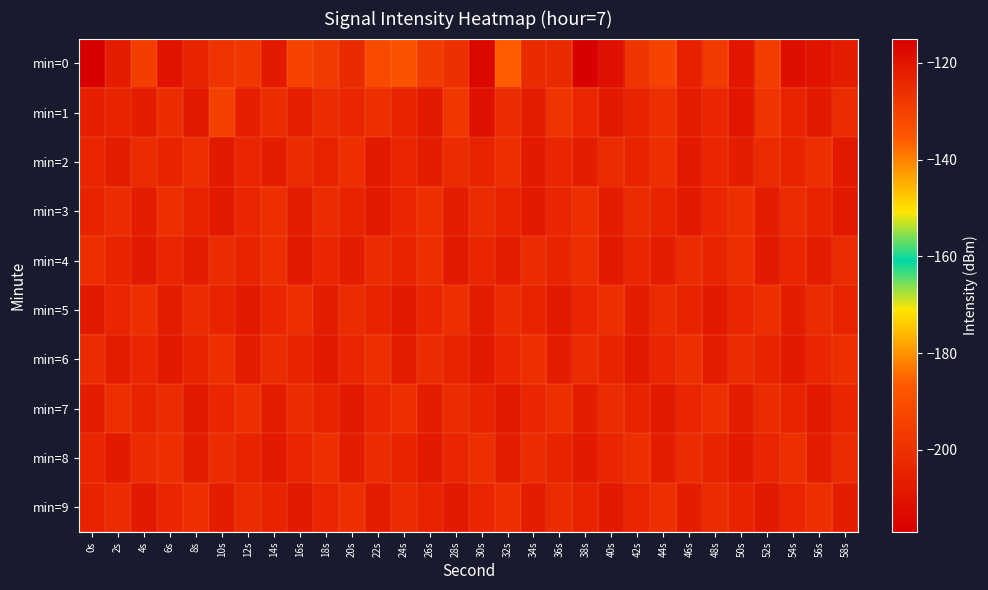

Reading left to right, what are all the values shown in this chart?

min=0: 0s=-216.8	2s=-121.8	4s=-129.7	6s=-119.5	8s=-123.8	10s=-127.3	12s=-128.0	14s=-121.2	16s=-130.7	18s=-128.6	20s=-124.6	22s=-132.2	24s=-133.7	26s=-128.7	28s=-126.2	30s=-117.4	32s=-136.0	34s=-124.7	36s=-124.8	38s=-115.2	40s=-119.3	42s=-127.4	44s=-130.8	46s=-122.7	48s=-128.8	50s=-120.4	52s=-129.0	54s=-118.9	56s=-119.5	58s=-121.6
min=1: 0s=-122.5	2s=-123.3	4s=-122.0	6s=-125.5	8s=-121.4	10s=-130.1	12s=-122.5	14s=-125.5	16s=-122.4	18s=-125.1	20s=-124.0	22s=-126.0	24s=-123.0	26s=-121.0	28s=-128.0	30s=-119.0	32s=-125.0	34s=-122.0	36s=-127.0	38s=-124.0	40s=-121.0	42s=-123.0	44s=-126.0	46s=-122.0	48s=-124.0	50s=-120.0	52s=-127.0	54s=-123.0	56s=-121.0	58s=-125.0
min=2: 0s=-124.0	2s=-122.0	4s=-125.0	6s=-123.0	8s=-126.0	10s=-121.0	12s=-124.0	14s=-122.0	16s=-125.0	18s=-123.0	20s=-126.0	22s=-121.0	24s=-124.0	26s=-122.0	28s=-125.0	30s=-123.0	32s=-126.0	34s=-121.0	36s=-124.0	38s=-122.0	40s=-125.0	42s=-123.0	44s=-126.0	46s=-121.0	48s=-124.0	50s=-122.0	52s=-125.0	54s=-123.0	56s=-126.0	58s=-121.0
min=3: 0s=-123.0	2s=-125.0	4s=-122.0	6s=-126.0	8s=-123.0	10s=-121.0	12s=-124.0	14s=-126.0	16s=-122.0	18s=-125.0	20s=-123.0	22s=-121.0	24s=-124.0	26s=-126.0	28s=-122.0	30s=-125.0	32s=-123.0	34s=-121.0	36s=-124.0	38s=-126.0	40s=-122.0	42s=-125.0	44s=-123.0	46s=-121.0	48s=-124.0	50s=-126.0	52s=-122.0	54s=-125.0	56s=-123.0	58s=-121.0
min=4: 0s=-126.0	2s=-123.0	4s=-121.0	6s=-124.0	8s=-122.0	10s=-125.0	12s=-123.0	14s=-126.0	16s=-121.0	18s=-124.0	20s=-122.0	22s=-125.0	24s=-123.0	26s=-126.0	28s=-121.0	30s=-124.0	32s=-122.0	34s=-125.0	36s=-123.0	38s=-126.0	40s=-121.0	42s=-124.0	44s=-122.0	46s=-125.0	48s=-123.0	50s=-126.0	52s=-121.0	54s=-124.0	56s=-122.0	58s=-125.0
min=5: 0s=-121.0	2s=-124.0	4s=-126.0	6s=-122.0	8s=-125.0	10s=-123.0	12s=-121.0	14s=-124.0	16s=-126.0	18s=-122.0	20s=-125.0	22s=-123.0	24s=-121.0	26s=-124.0	28s=-126.0	30s=-122.0	32s=-125.0	34s=-123.0	36s=-121.0	38s=-124.0	40s=-126.0	42s=-122.0	44s=-125.0	46s=-123.0	48s=-121.0	50s=-124.0	52s=-126.0	54s=-122.0	56s=-125.0	58s=-123.0
min=6: 0s=-125.0	2s=-122.0	4s=-124.0	6s=-121.0	8s=-123.0	10s=-126.0	12s=-122.0	14s=-125.0	16s=-123.0	18s=-121.0	20s=-124.0	22s=-126.0	24s=-122.0	26s=-125.0	28s=-123.0	30s=-121.0	32s=-124.0	34s=-126.0	36s=-122.0	38s=-125.0	40s=-123.0	42s=-121.0	44s=-124.0	46s=-126.0	48s=-122.0	50s=-125.0	52s=-123.0	54s=-121.0	56s=-124.0	58s=-126.0
min=7: 0s=-122.0	2s=-126.0	4s=-123.0	6s=-125.0	8s=-121.0	10s=-124.0	12s=-126.0	14s=-122.0	16s=-125.0	18s=-123.0	20s=-121.0	22s=-124.0	24s=-126.0	26s=-122.0	28s=-125.0	30s=-123.0	32s=-121.0	34s=-124.0	36s=-126.0	38s=-122.0	40s=-125.0	42s=-123.0	44s=-121.0	46s=-124.0	48s=-126.0	50s=-122.0	52s=-125.0	54s=-123.0	56s=-121.0	58s=-124.0
min=8: 0s=-124.0	2s=-121.0	4s=-125.0	6s=-126.0	8s=-122.0	10s=-125.0	12s=-123.0	14s=-121.0	16s=-124.0	18s=-126.0	20s=-122.0	22s=-125.0	24s=-123.0	26s=-121.0	28s=-124.0	30s=-126.0	32s=-122.0	34s=-125.0	36s=-123.0	38s=-121.0	40s=-124.0	42s=-126.0	44s=-122.0	46s=-125.0	48s=-123.0	50s=-121.0	52s=-124.0	54s=-126.0	56s=-122.0	58s=-125.0
min=9: 0s=-123.0	2s=-125.0	4s=-121.0	6s=-124.0	8s=-126.0	10s=-122.0	12s=-125.0	14s=-123.0	16s=-121.0	18s=-124.0	20s=-126.0	22s=-122.0	24s=-125.0	26s=-123.0	28s=-121.0	30s=-124.0	32s=-126.0	34s=-122.0	36s=-125.0	38s=-123.0	40s=-121.0	42s=-124.0	44s=-126.0	46s=-122.0	48s=-125.0	50s=-123.0	52s=-121.0	54s=-124.0	56s=-126.0	58s=-122.0